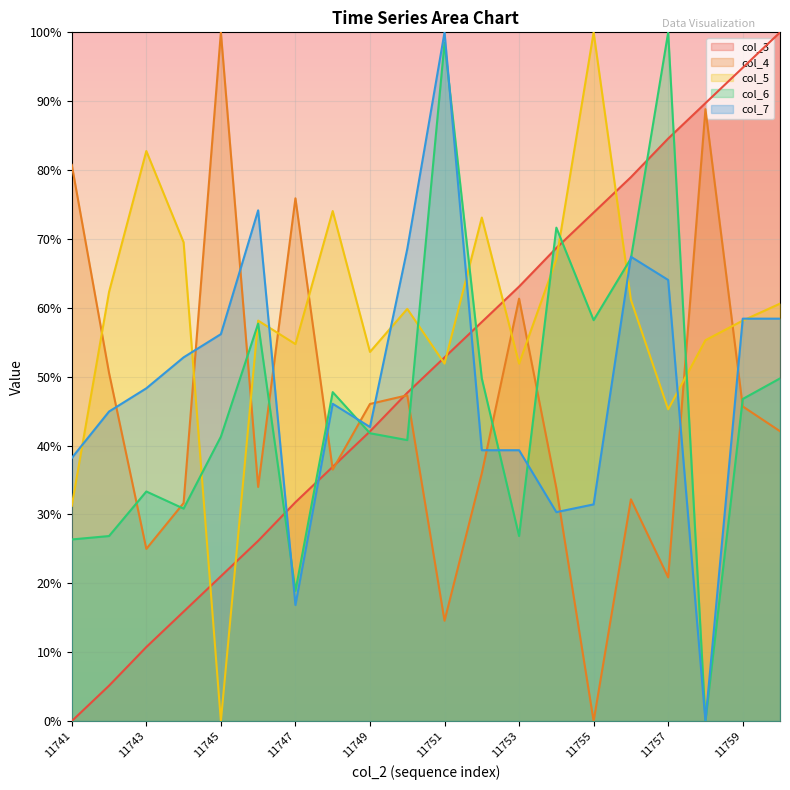

What is the maximum value shown in the chart?

1.0